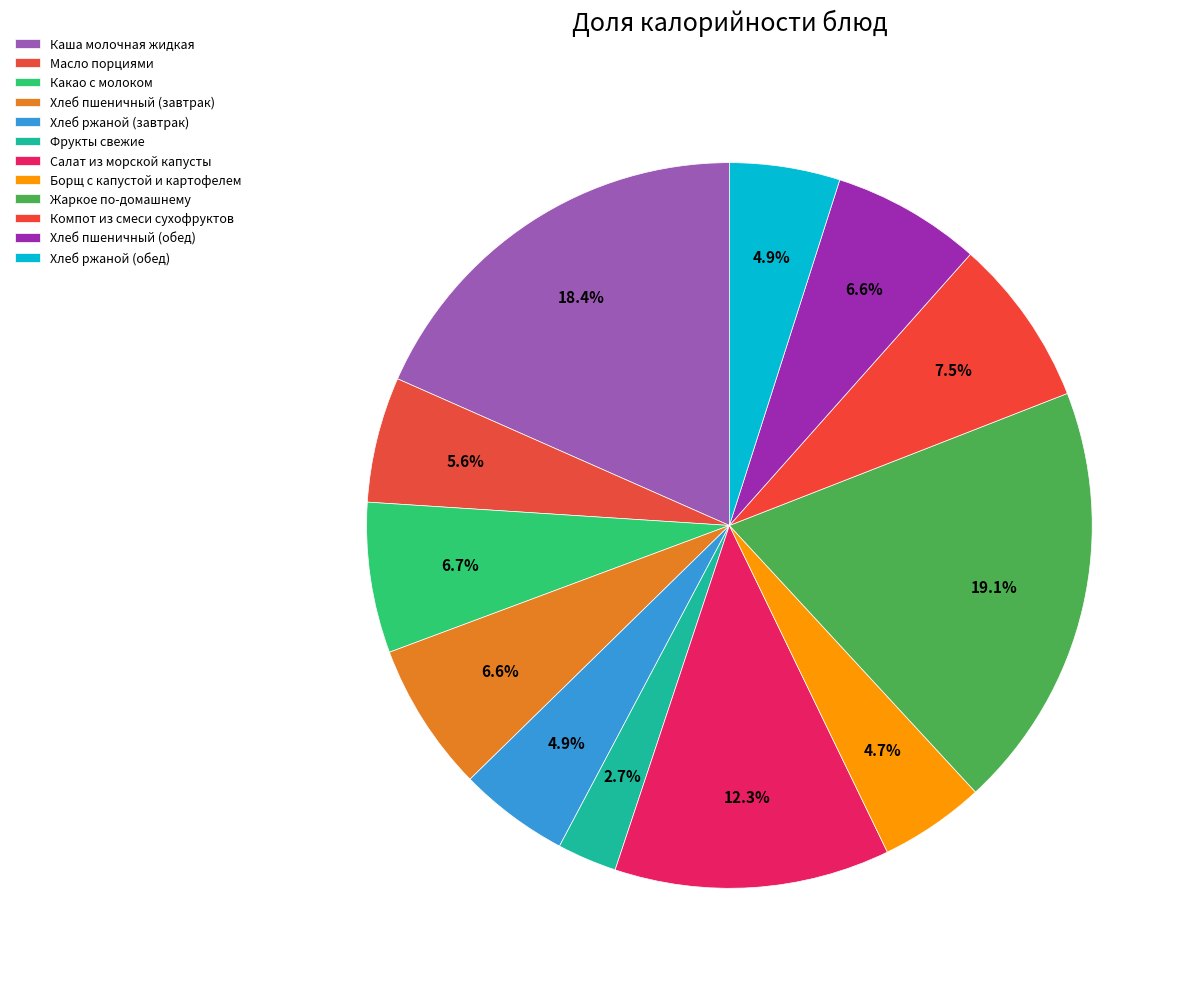

How many slices are in this pie chart?

12